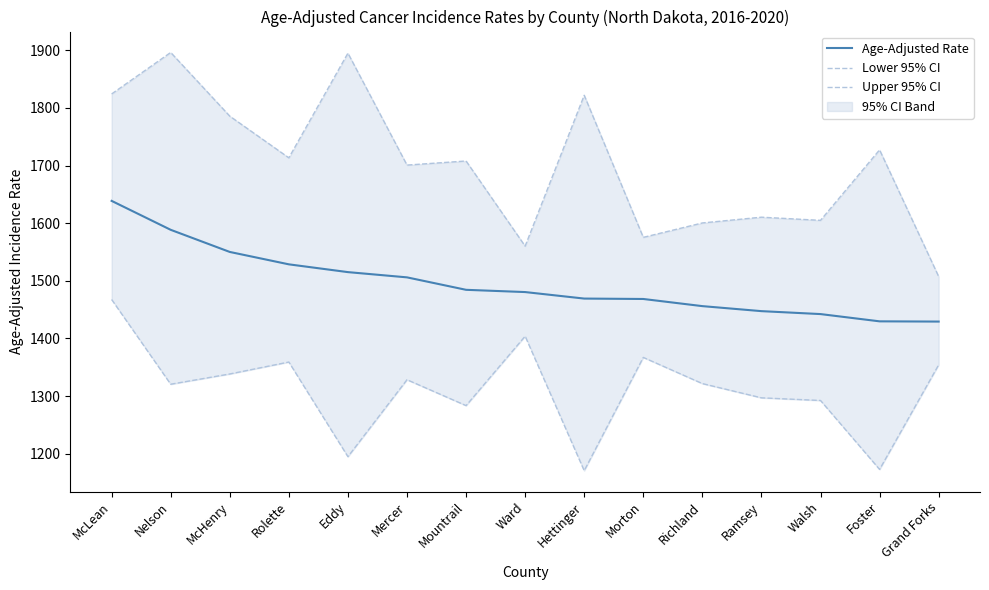

Which series changed the most between Mercer and Mountrail?

Lower 95% CI